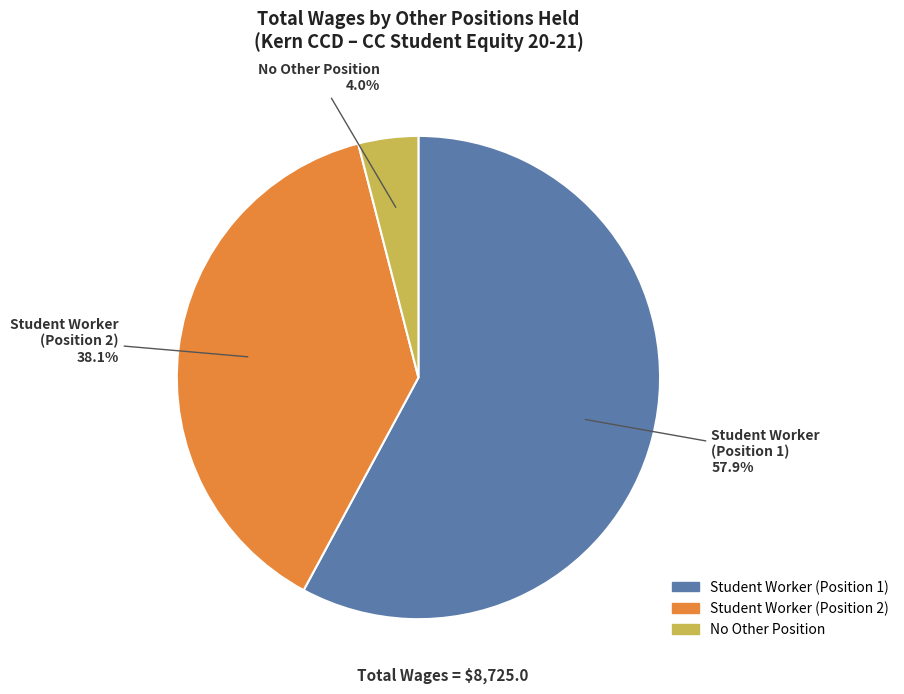

Is there a majority slice in this chart?

Yes